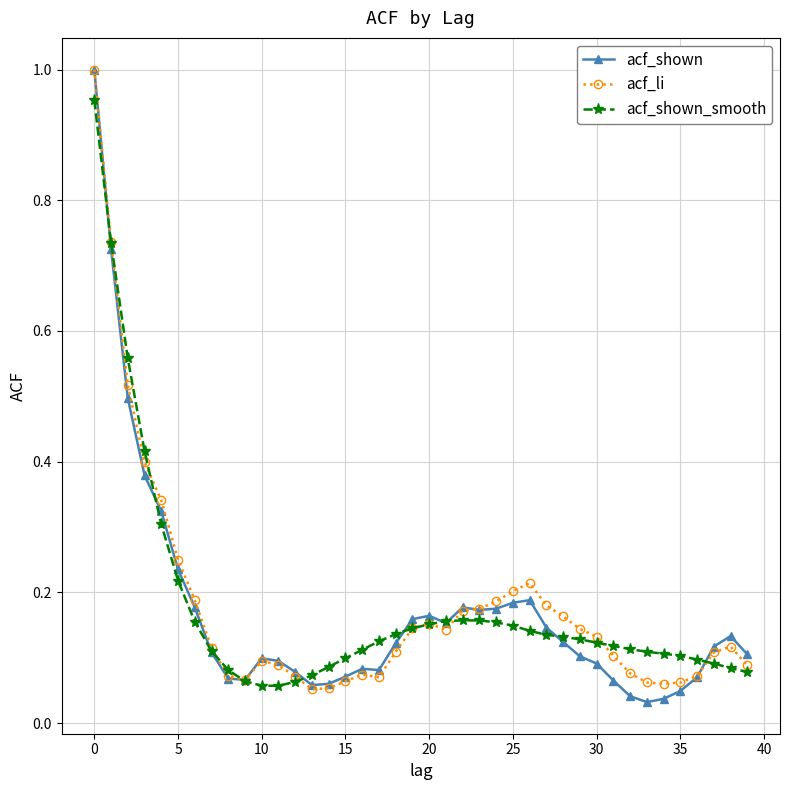

At how many categories does at least one series exceed 0?

40